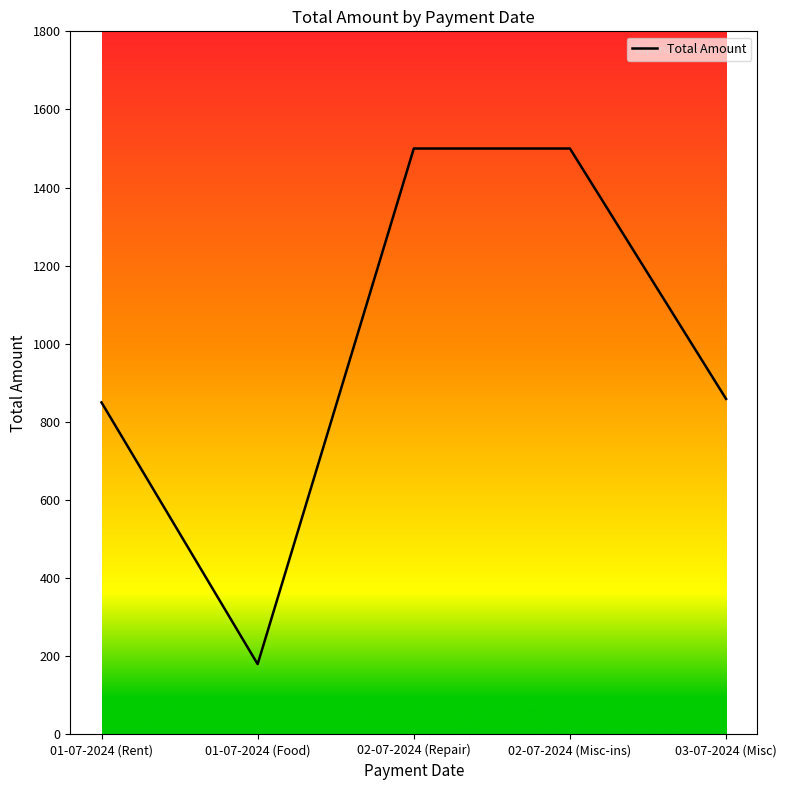

True or false: the data shows 859 at 03-07-2024 (Misc).

True